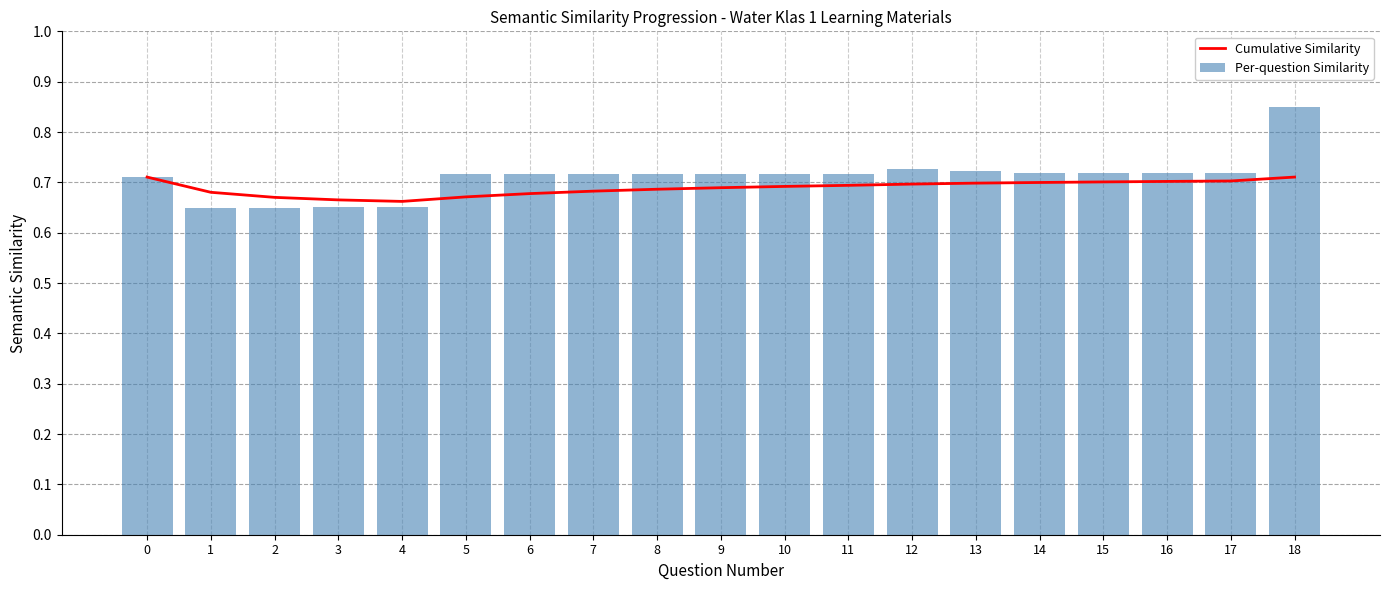

Which has a higher value, 6 or 16?

16